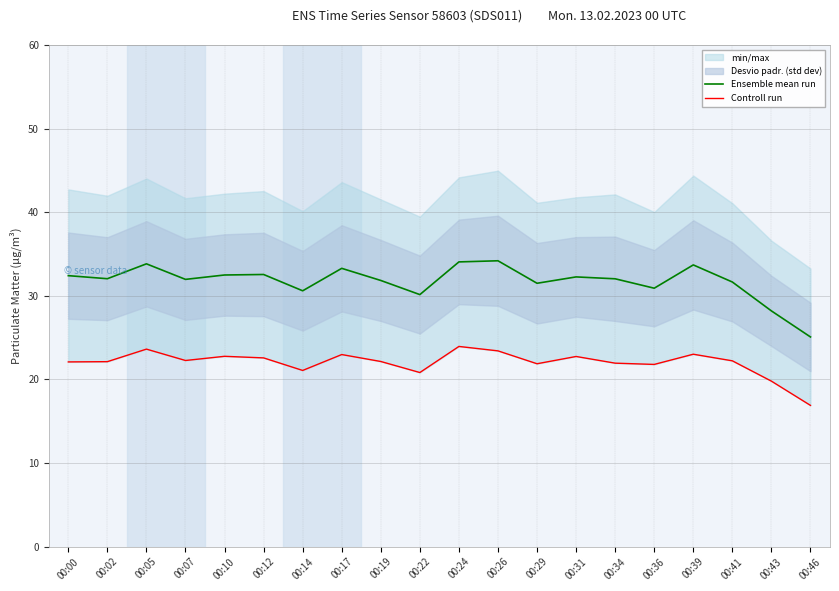

Which series changed the most between 00:07 and 00:14?

Ensemble mean run